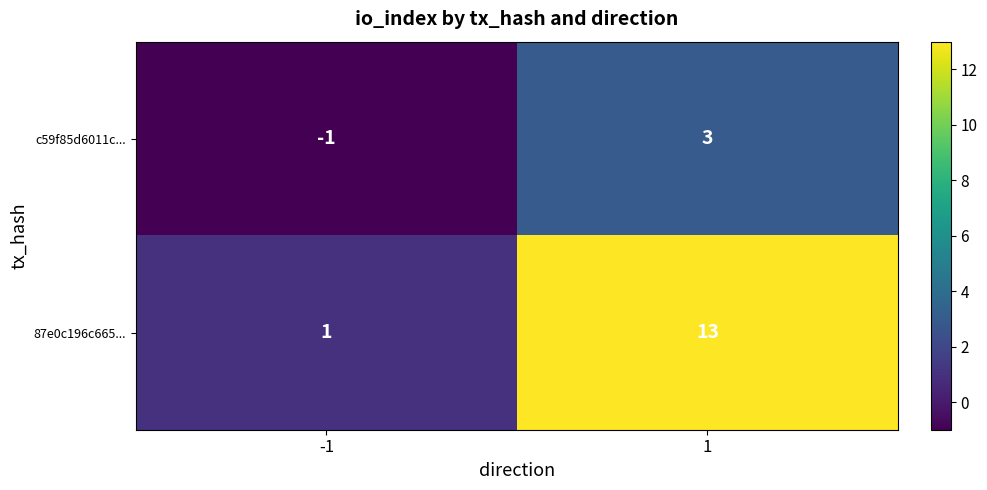

What is the greatest value displayed?

13